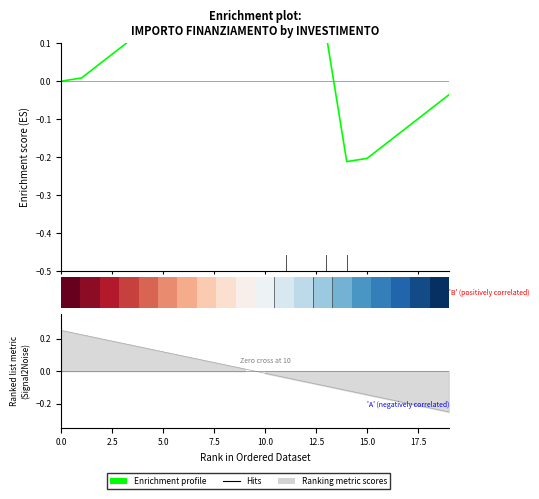

Count the number of data series in this chart.

3